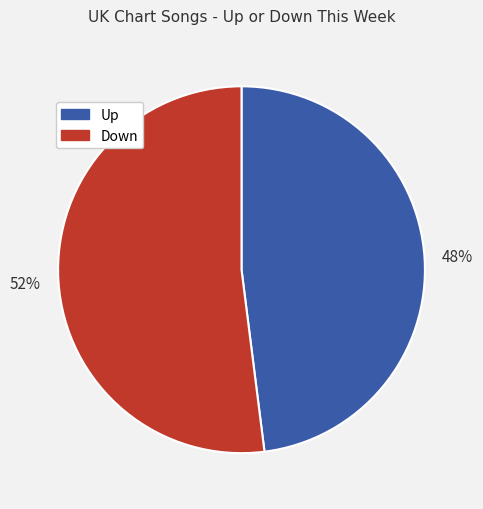

To the nearest percent, what is the combined percentage of Down and Up?

100%